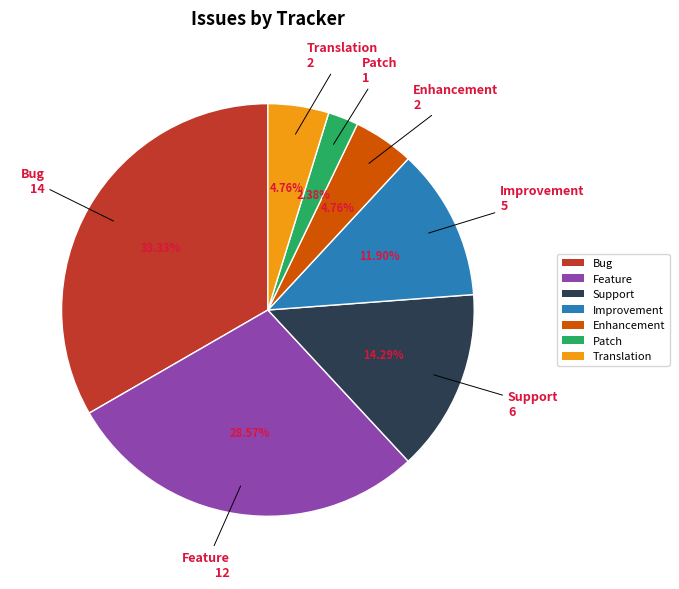

What is the smallest slice in the pie chart?

Patch